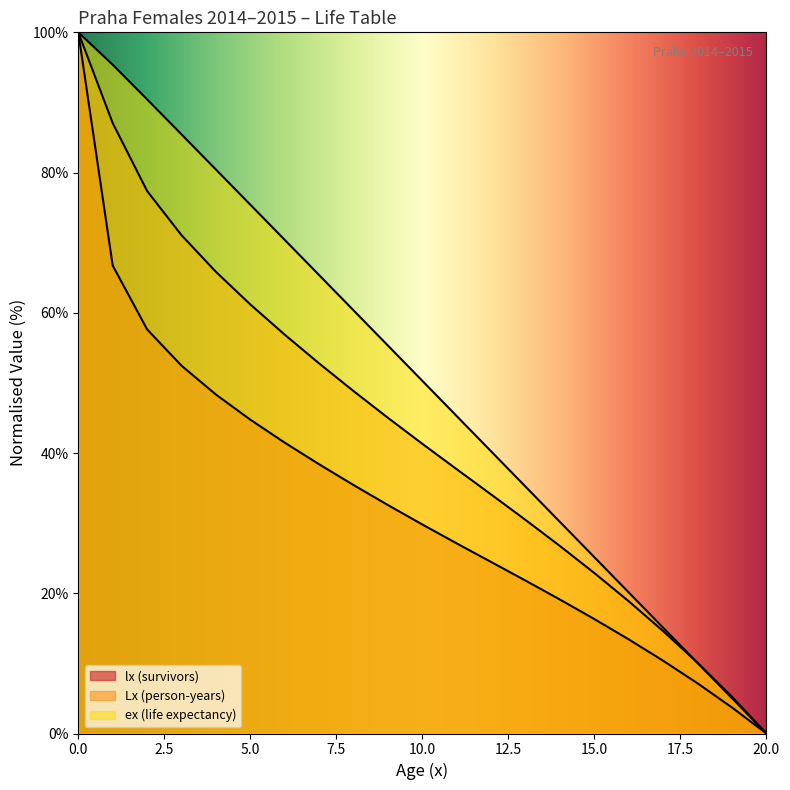

What is the value of the Lx point at the 13th from the left?

34.1